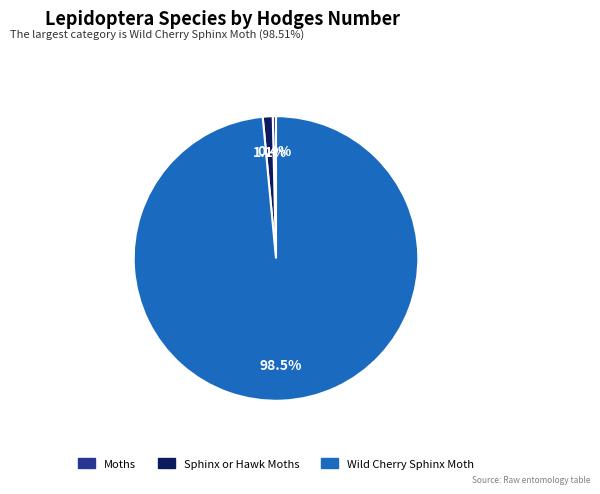

Between Sphinx or Hawk Moths and Moths, which is larger?

Sphinx or Hawk Moths